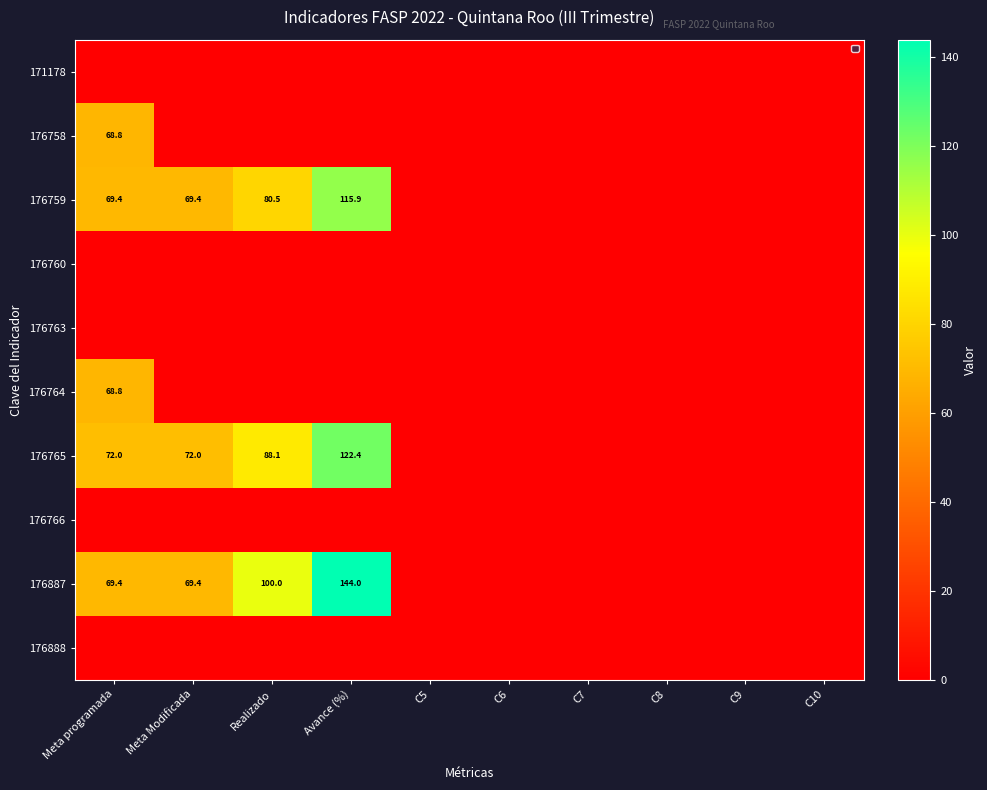

At how many categories does at least one series exceed 33?

4